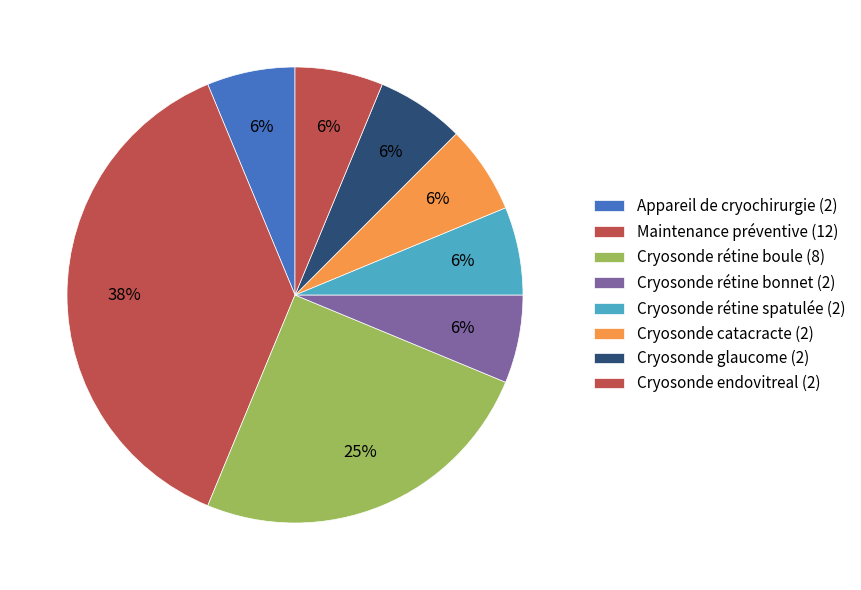

How many slices are in this pie chart?

8